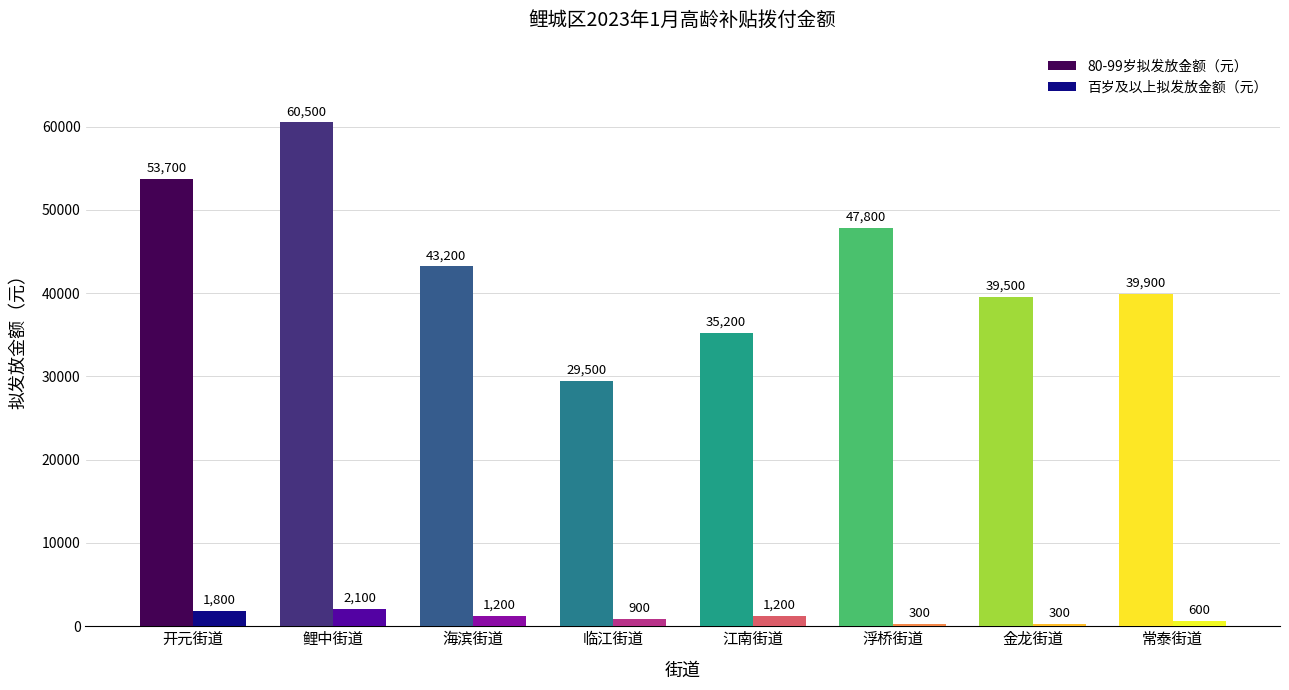

Which label corresponds to the largest value in the chart?

鲤中街道